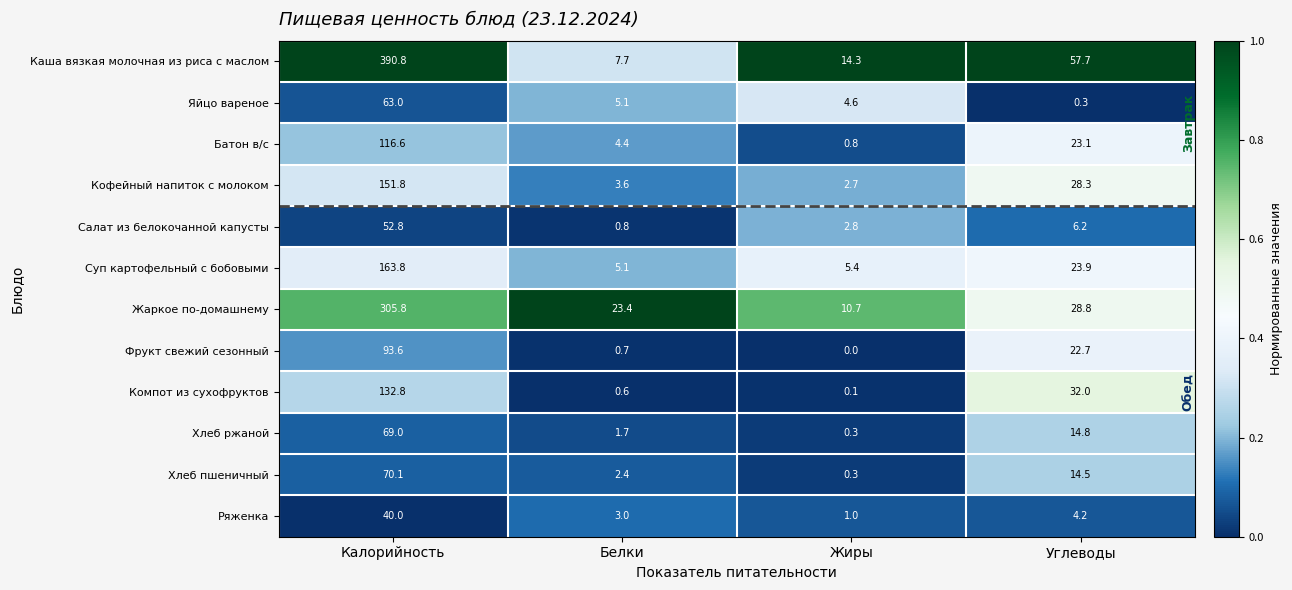

The value of Салат из белокочанной капусты at Углеводы is 6.2. True or false?

True